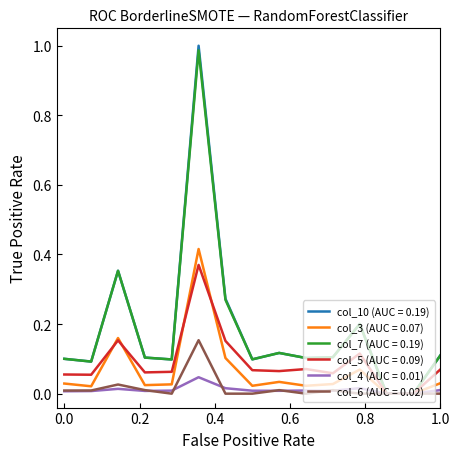

Count the number of data series in this chart.

6